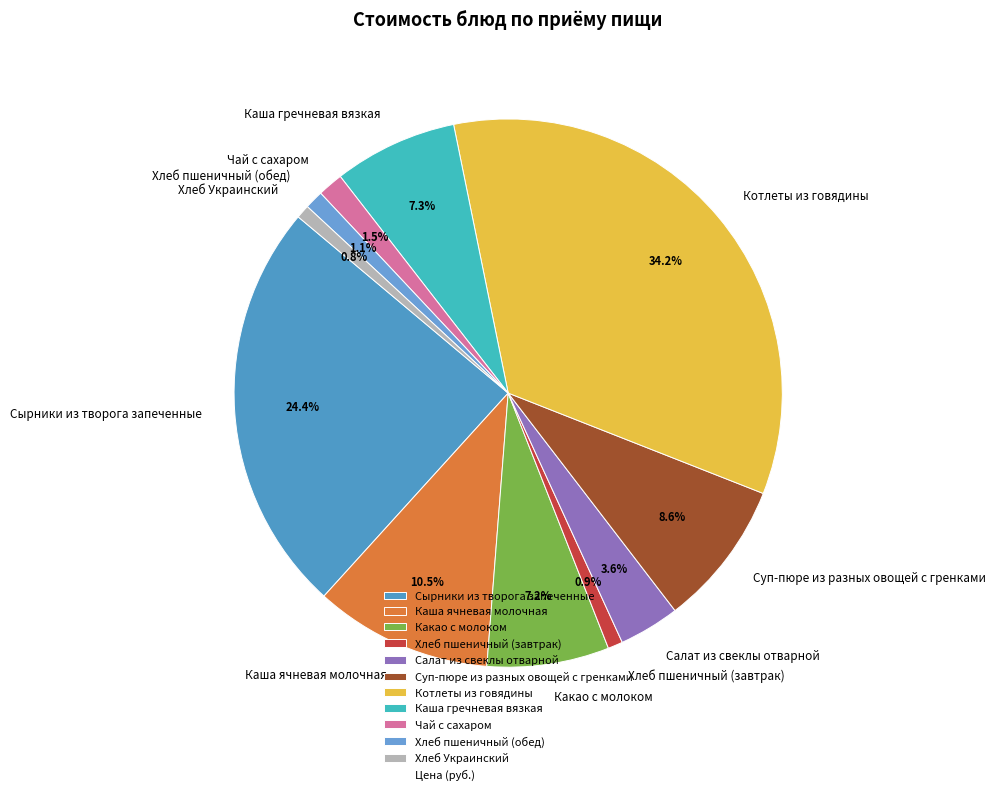

To the nearest percent, what is the difference between the largest and smallest slice percentages?

33%